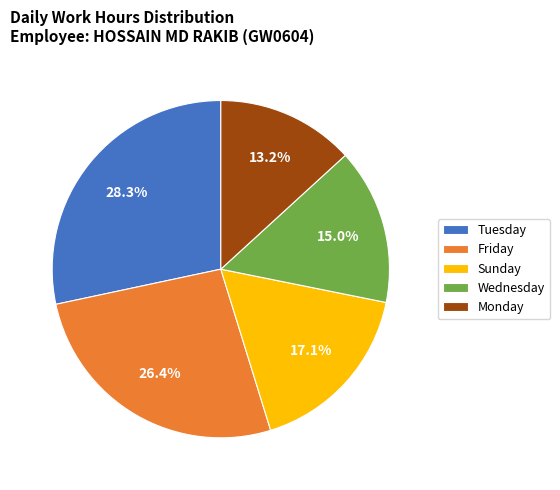

Approximately how many times larger is the value at Monday compared to Wednesday?

0.9